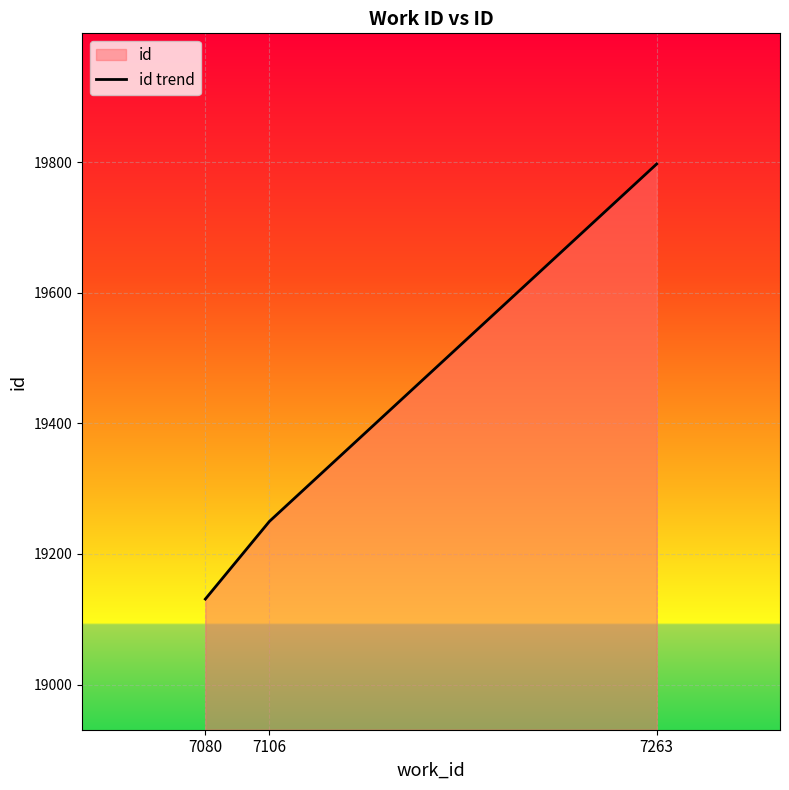

Which has a higher value, 7080 or 7263?

7263